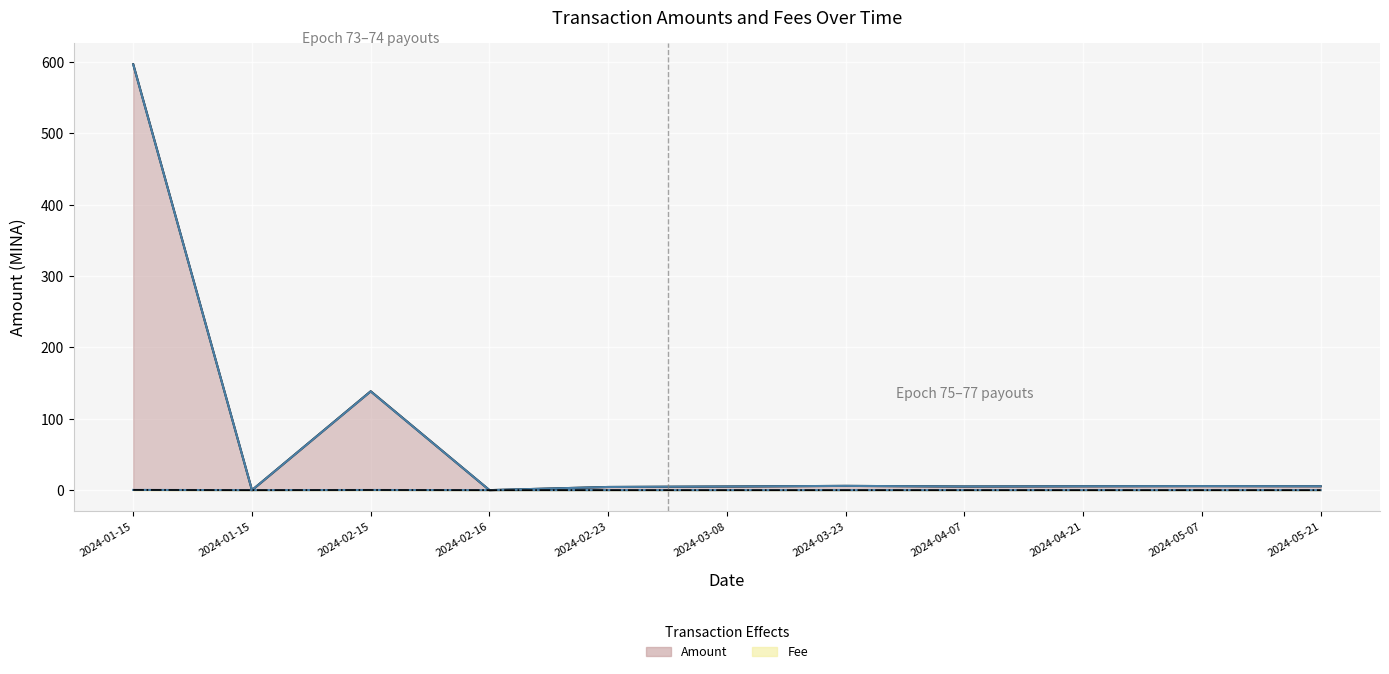

List the labels in order of Amount + Fee value, largest first.

2024-01-15, 2024-02-15, 2024-03-23, 2024-05-07, 2024-05-21, 2024-04-21, 2024-04-07, 2024-03-08, 2024-02-23, 2024-01-15, 2024-02-16